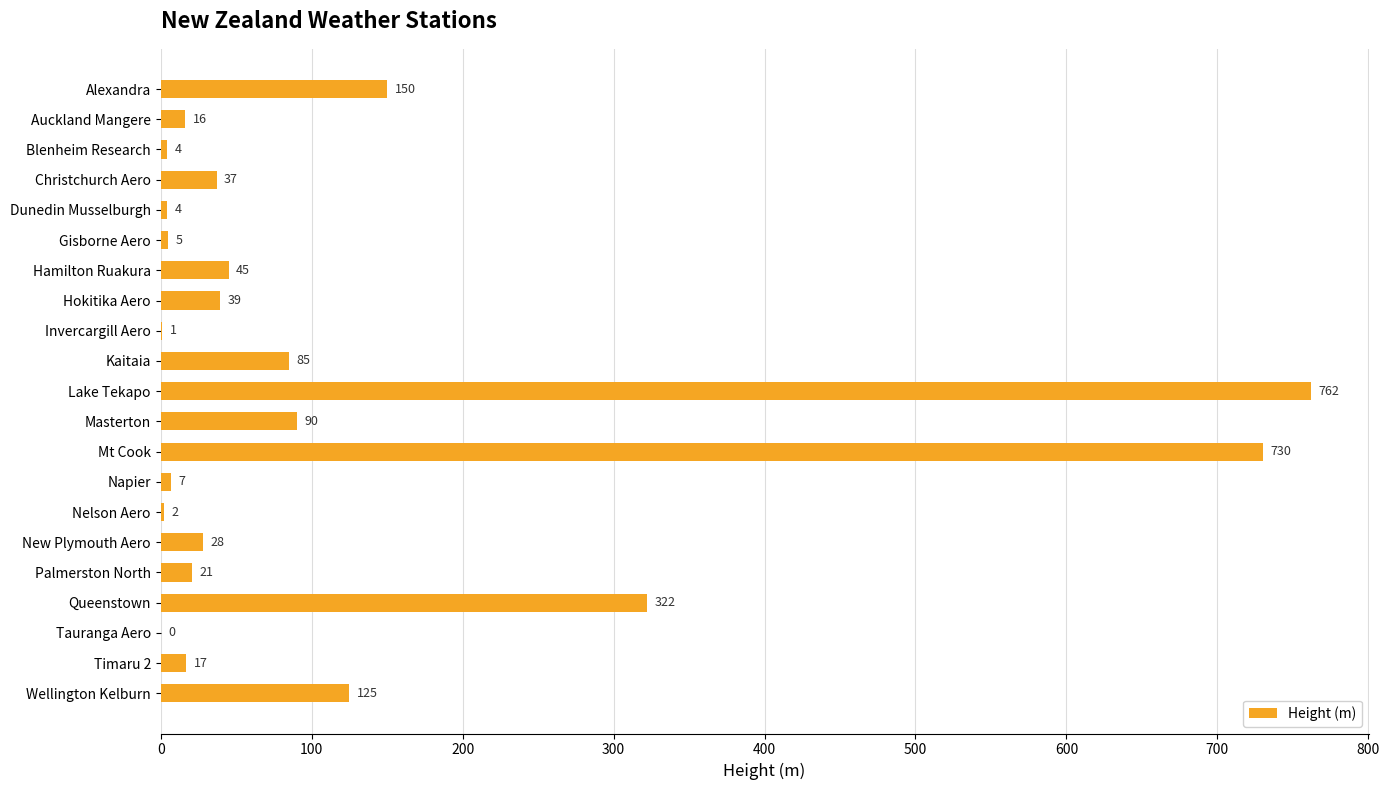

Approximately how many times larger is the value at Auckland Mangere compared to Hamilton Ruakura?

0.4